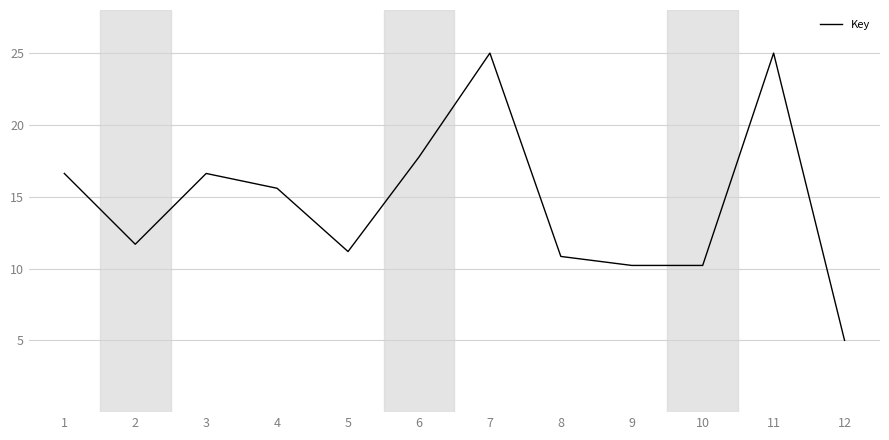

Reading right to left, transcribe all the data shown in this chart.

5.0	25.0	10.2	10.2	10.8	25.0	17.8	11.2	15.6	16.6	11.7	16.6